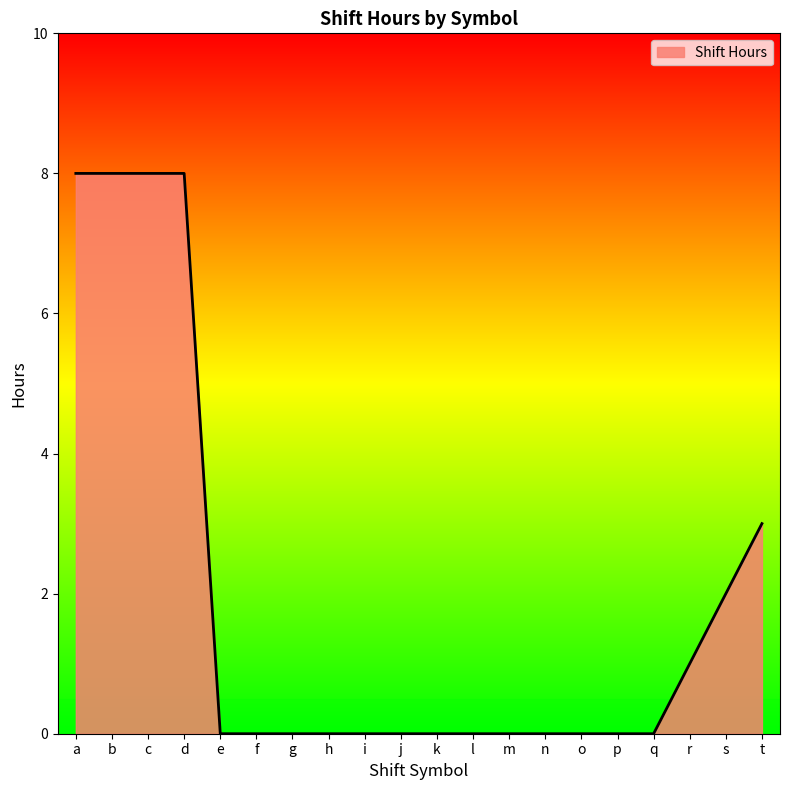

The value at k is 4. True or false?

False